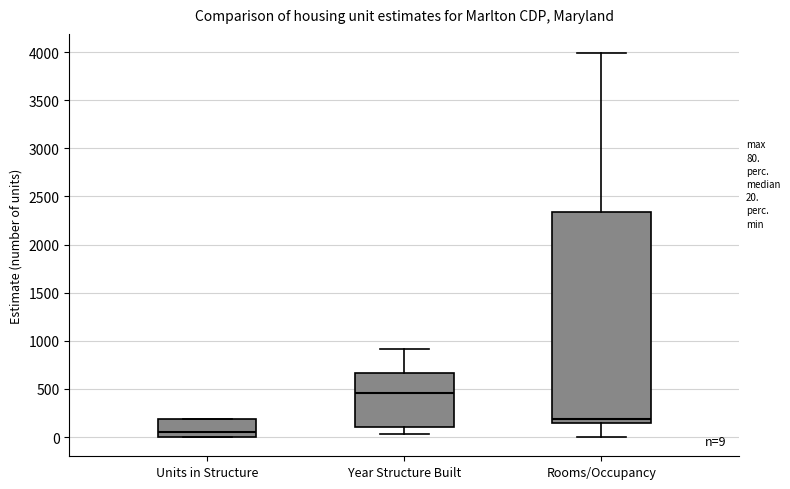

Comparing the boxes themselves (not the whiskers), which one is the tallest?

Rooms/Occupancy